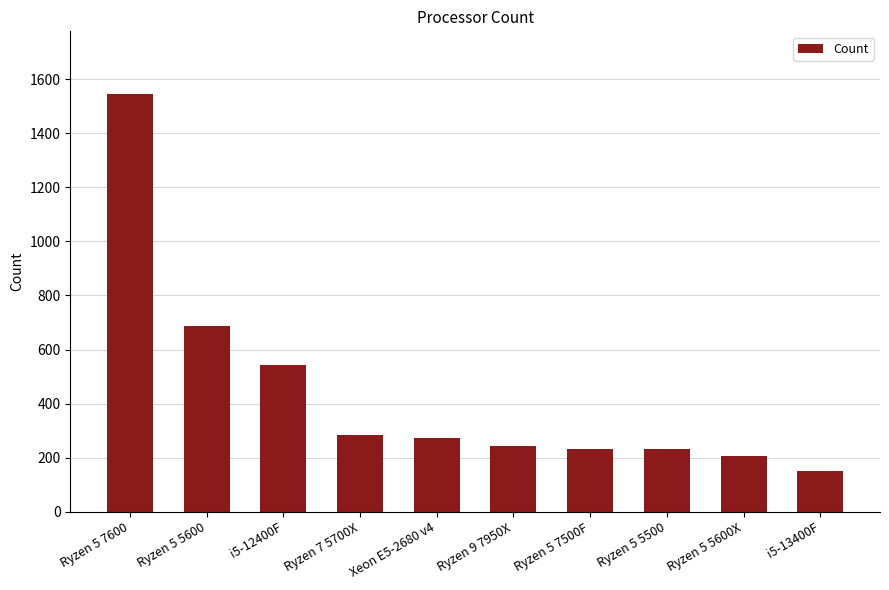

The value at Ryzen 5 5600X is 206. True or false?

True